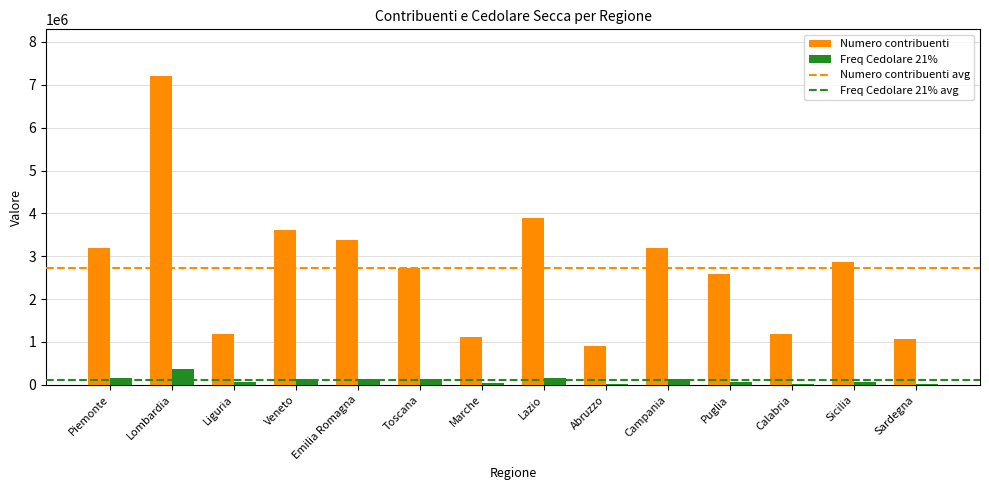

Which label corresponds to the largest value in the chart?

Lombardia